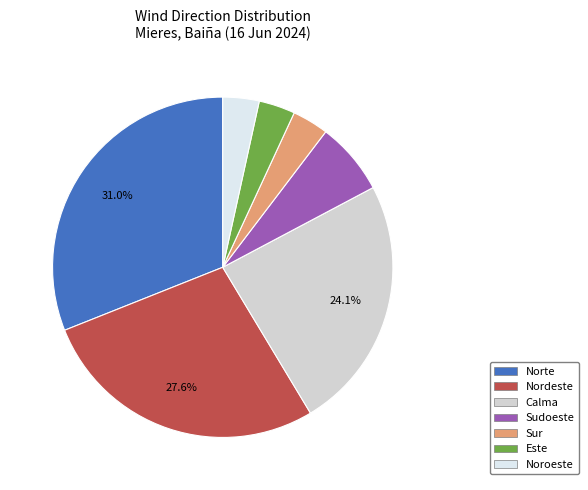

Count the number of slices in the pie.

7